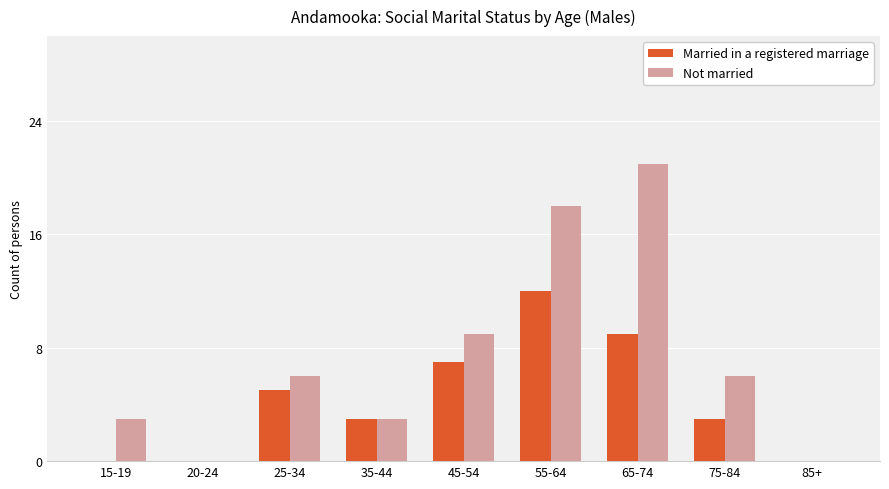

How many groups of bars are there?

9